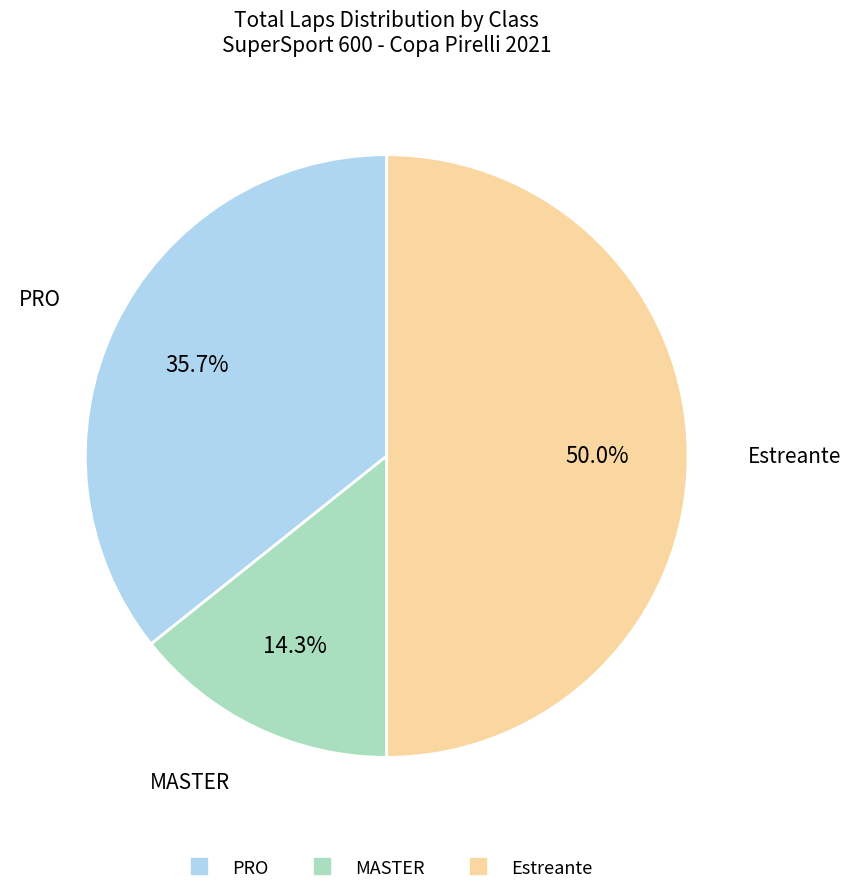

How many slices are in this pie chart?

3